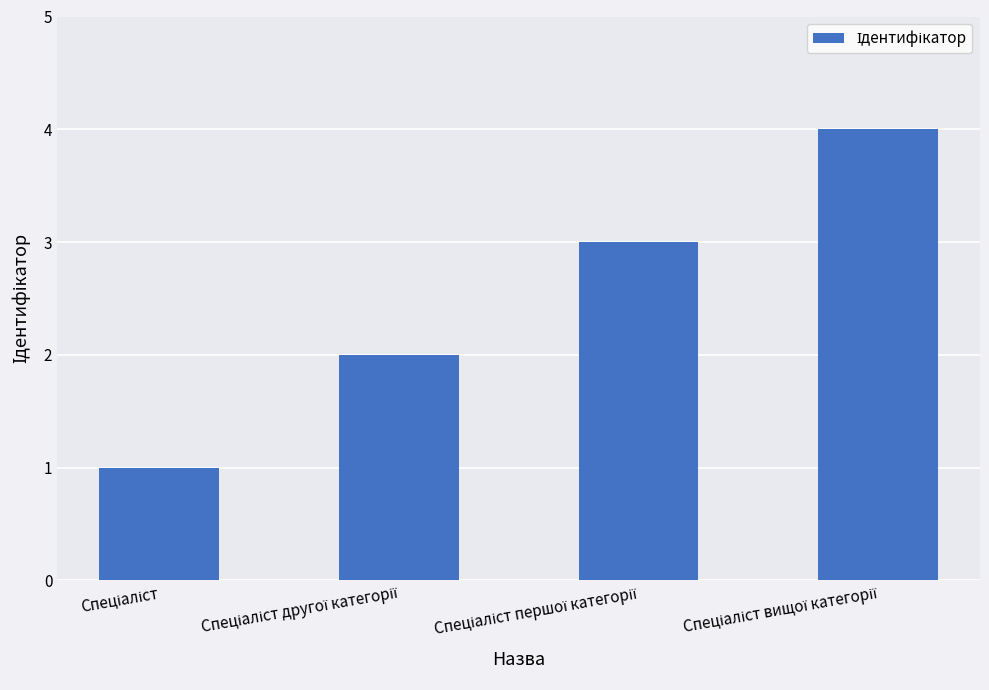

What is the sum of all values?

10